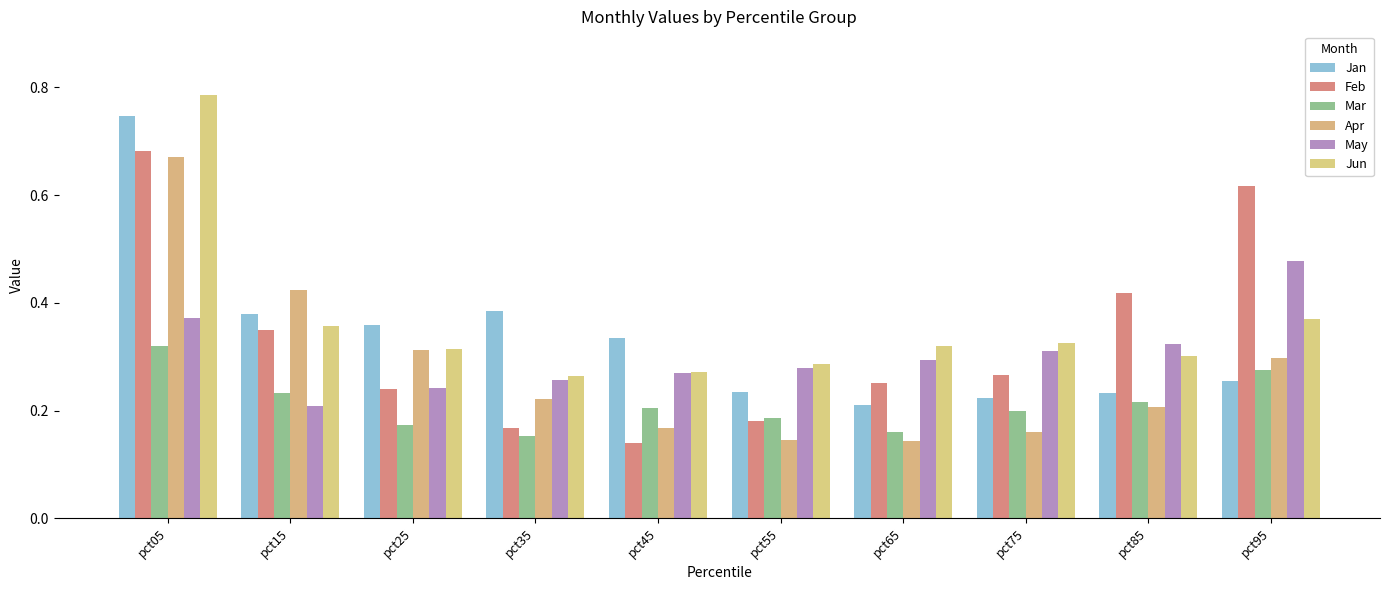

List the labels in order of Mar value, largest first.

pct05, pct95, pct15, pct85, pct45, pct75, pct55, pct25, pct65, pct35